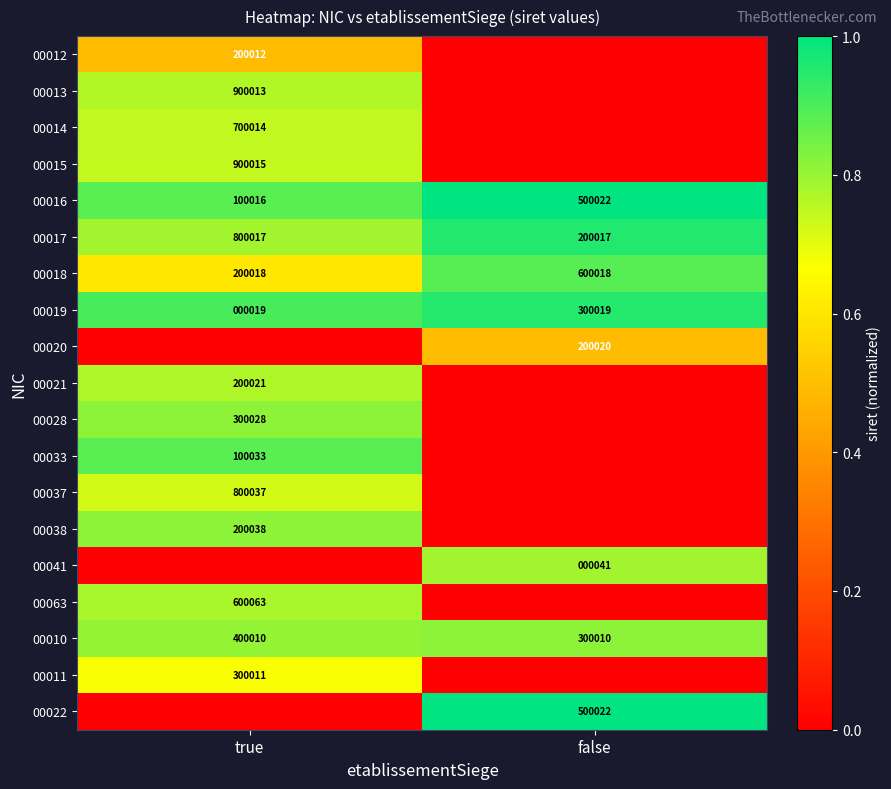

Is the value of 00020 at false greater than the value of 00016 at false?

No